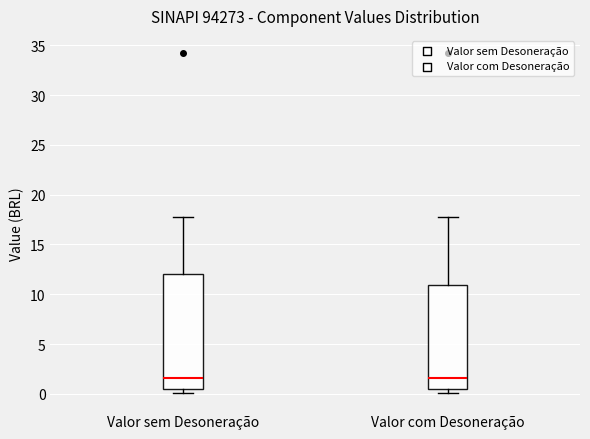

Reading left to right, read every box against the y-axis: the position of its median line, the range the box covers, and the ends of its whiskers. The values are not printed on the chart, so give them approximately, as read against the axis.

Valor sem Desoneração: median 1.5, box 0.5 to 12.0, whiskers 0.0 to 18.0
Valor com Desoneração: median 1.5, box 0.5 to 11.0, whiskers 0.0 to 18.0